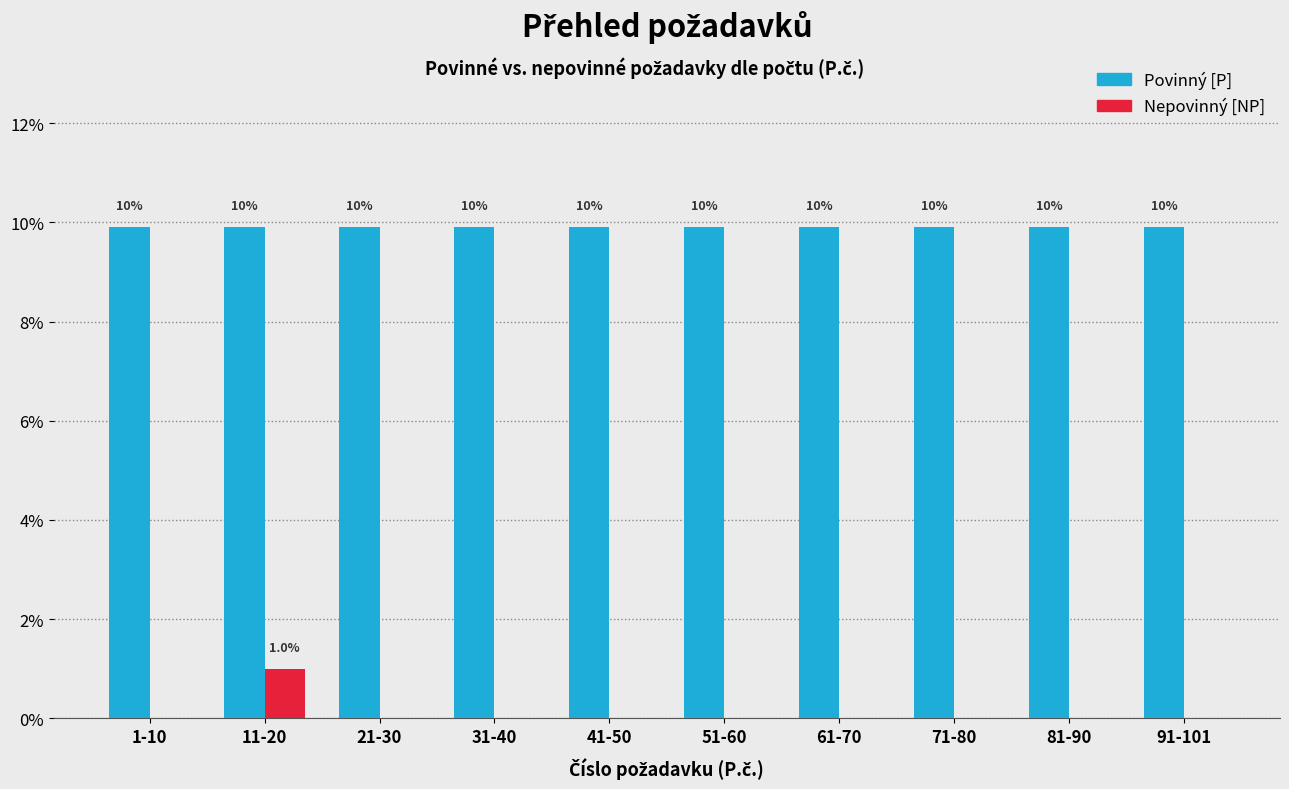

What are all the series names shown in the legend?

Povinný [P], Nepovinný [NP]